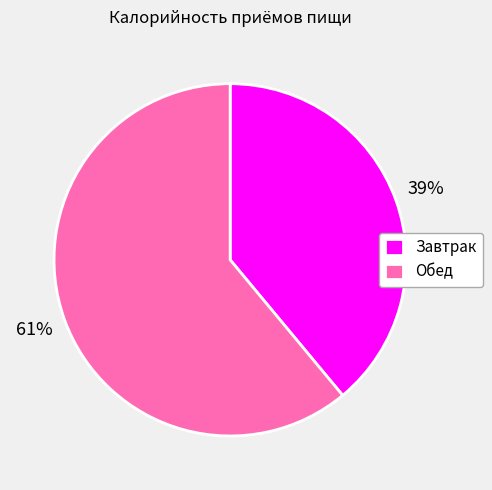

The Обед slice represents 48% of the pie. True or false?

False